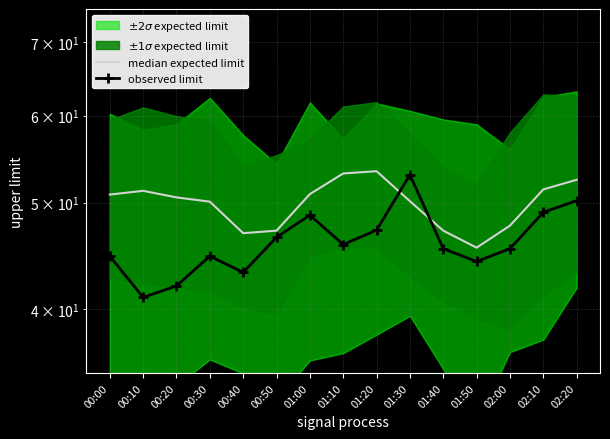

List the series in order of their overall mean, lowest first.

observed limit, median expected limit